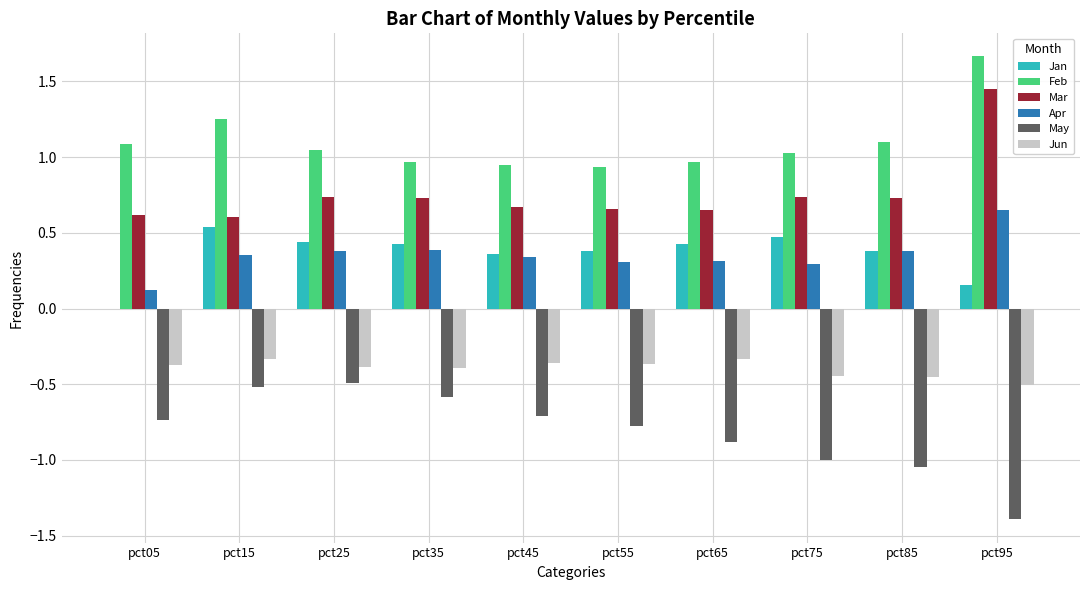

Which series has the largest total across all categories?

Feb